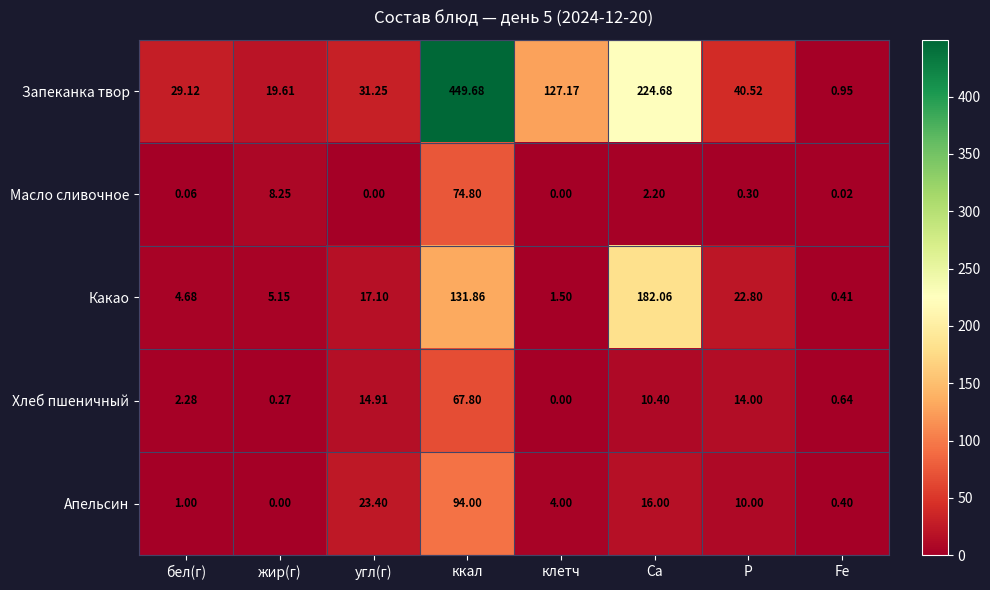

What is the spread (max minus min) of values at бел(г)?

29.1